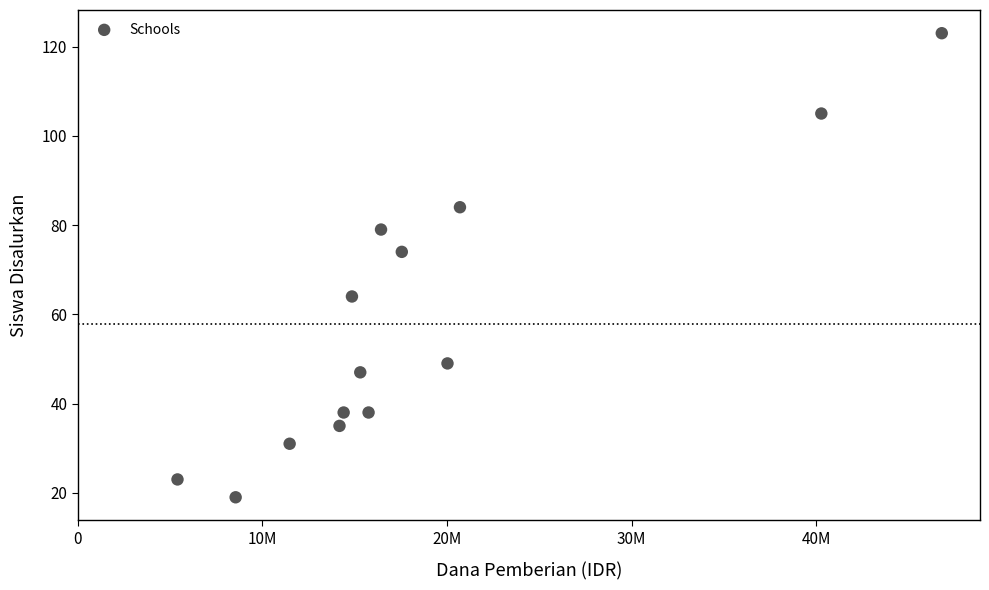

What Y value in the scatter plot is closest to 71?

74